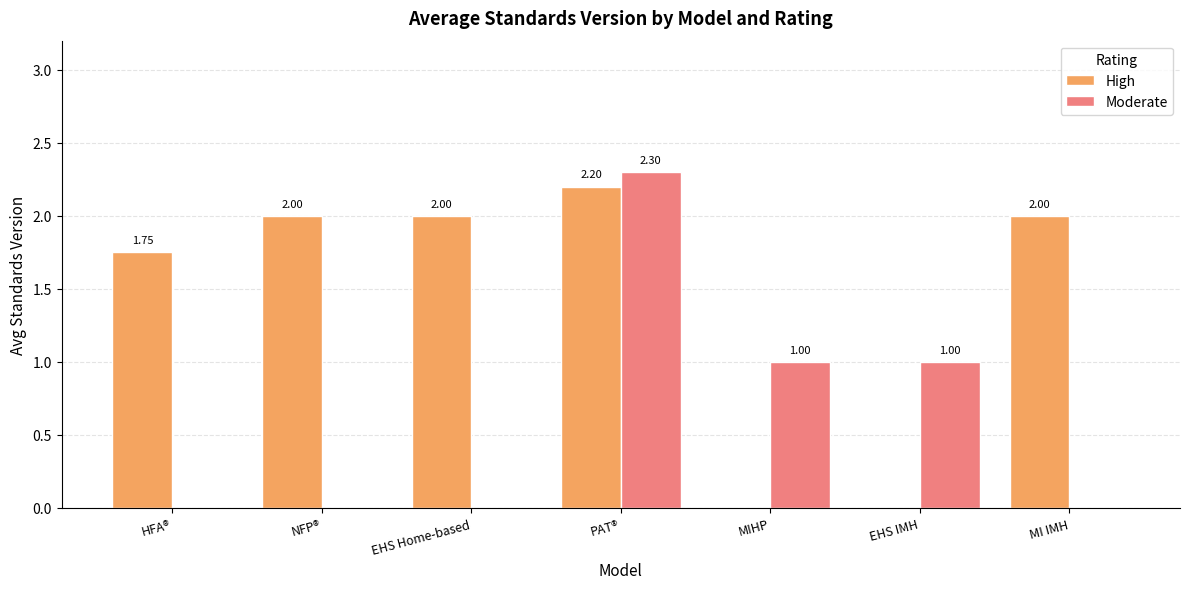

Which label corresponds to the largest value in the chart?

PAT®